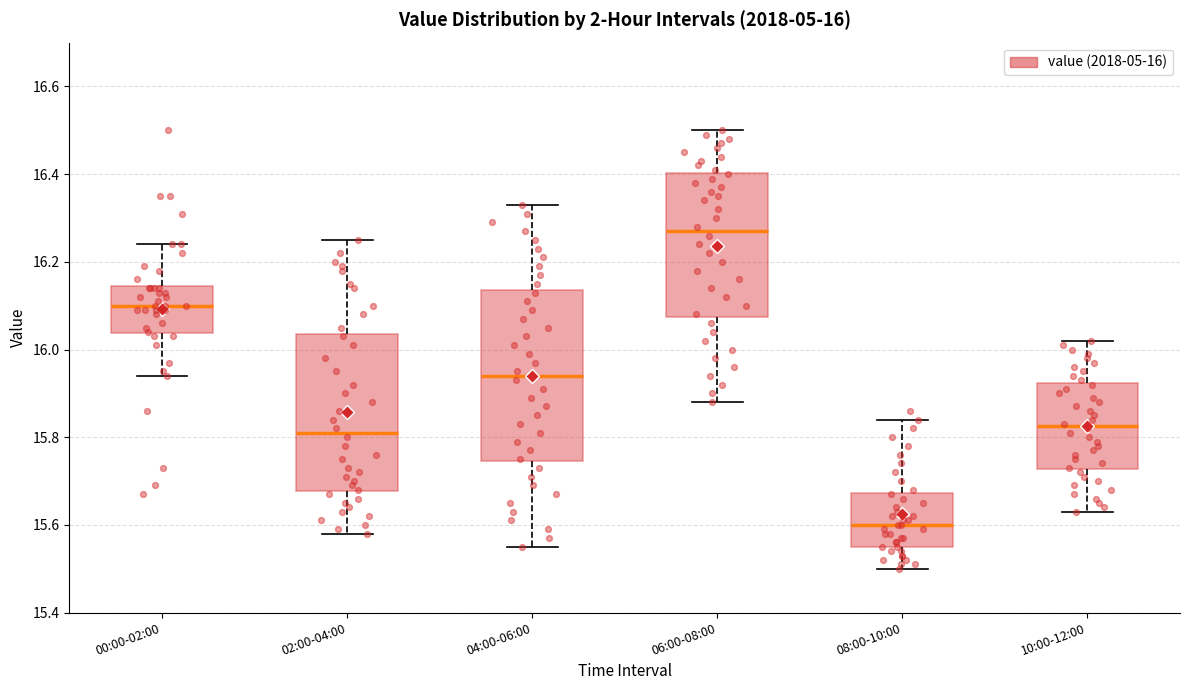

Which box has the lowest median line?

08:00-10:00